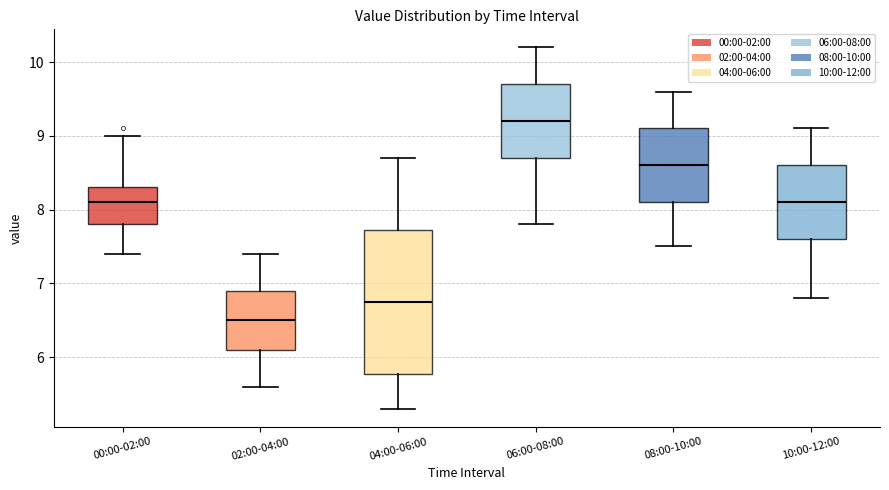

Reading left to right, read every box against the y-axis: the position of its median line, the range the box covers, and the ends of its whiskers. The values are not printed on the chart, so give them approximately, as read against the axis.

00:00-02:00: median 8.1, box 7.8 to 8.3, whiskers 7.4 to 9.0
02:00-04:00: median 6.5, box 6.1 to 6.9, whiskers 5.6 to 7.4
04:00-06:00: median 6.8, box 5.8 to 7.7, whiskers 5.3 to 8.7
06:00-08:00: median 9.2, box 8.7 to 9.7, whiskers 7.8 to 10.2
08:00-10:00: median 8.6, box 8.1 to 9.1, whiskers 7.5 to 9.6
10:00-12:00: median 8.1, box 7.6 to 8.6, whiskers 6.8 to 9.1